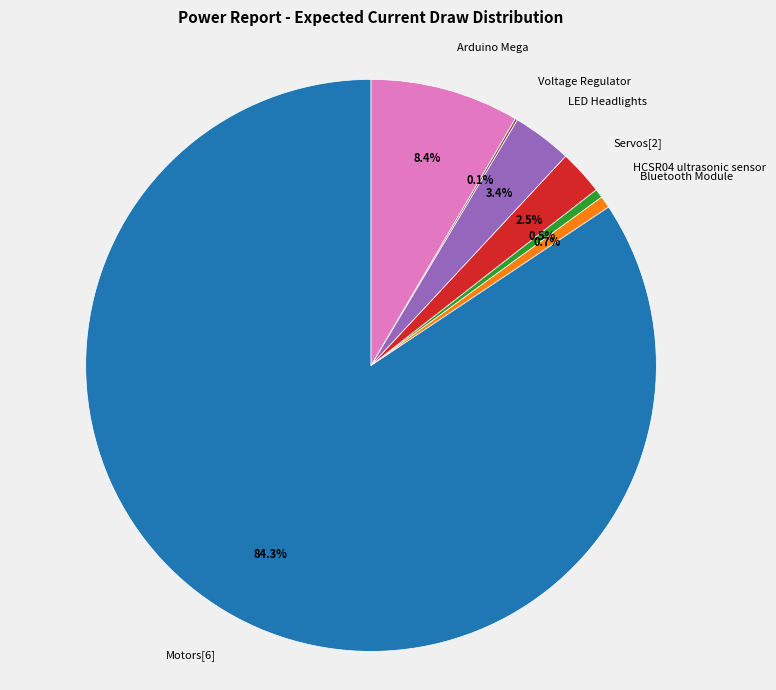

What percentage do Arduino Mega and Motors[6] together represent?

92.8%